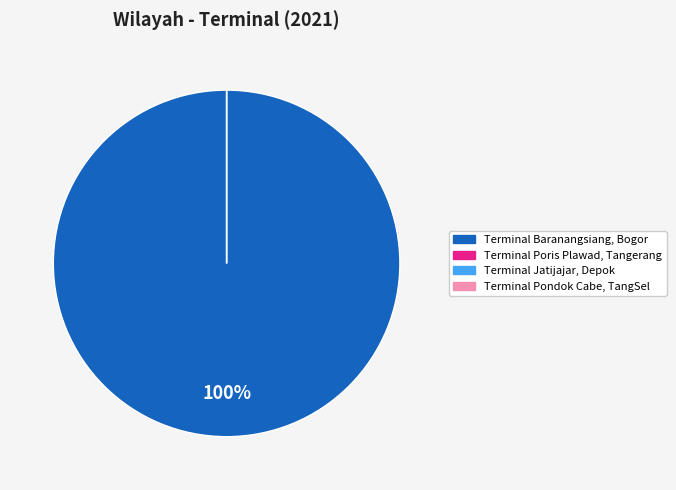

To the nearest percent, what is the difference between the largest and smallest slice percentages?

100%